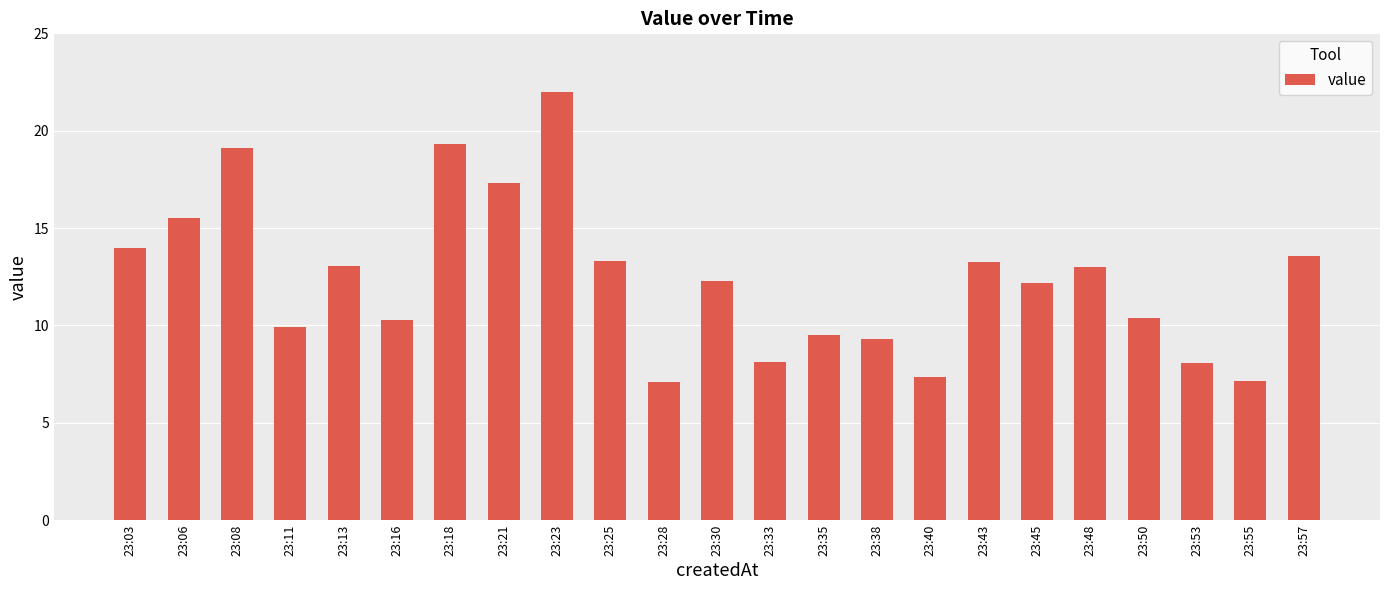

The chart shows a value of 20.2 at 23:43. True or false?

False